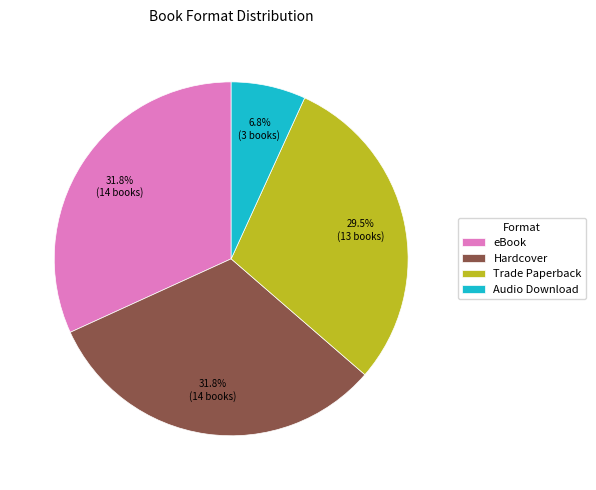

To the nearest percent, what is the average slice percentage?

25%